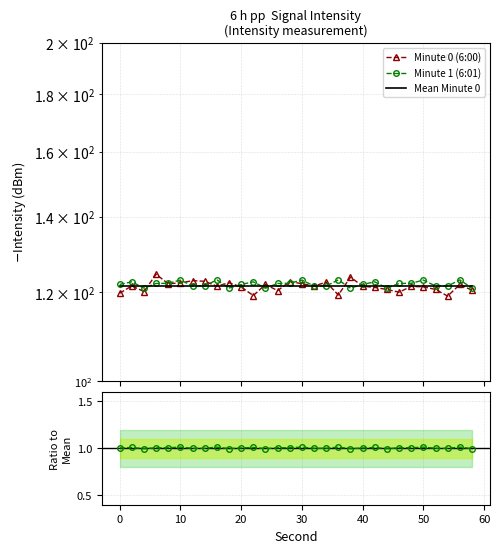

At how many categories does at least one series exceed 68?

30